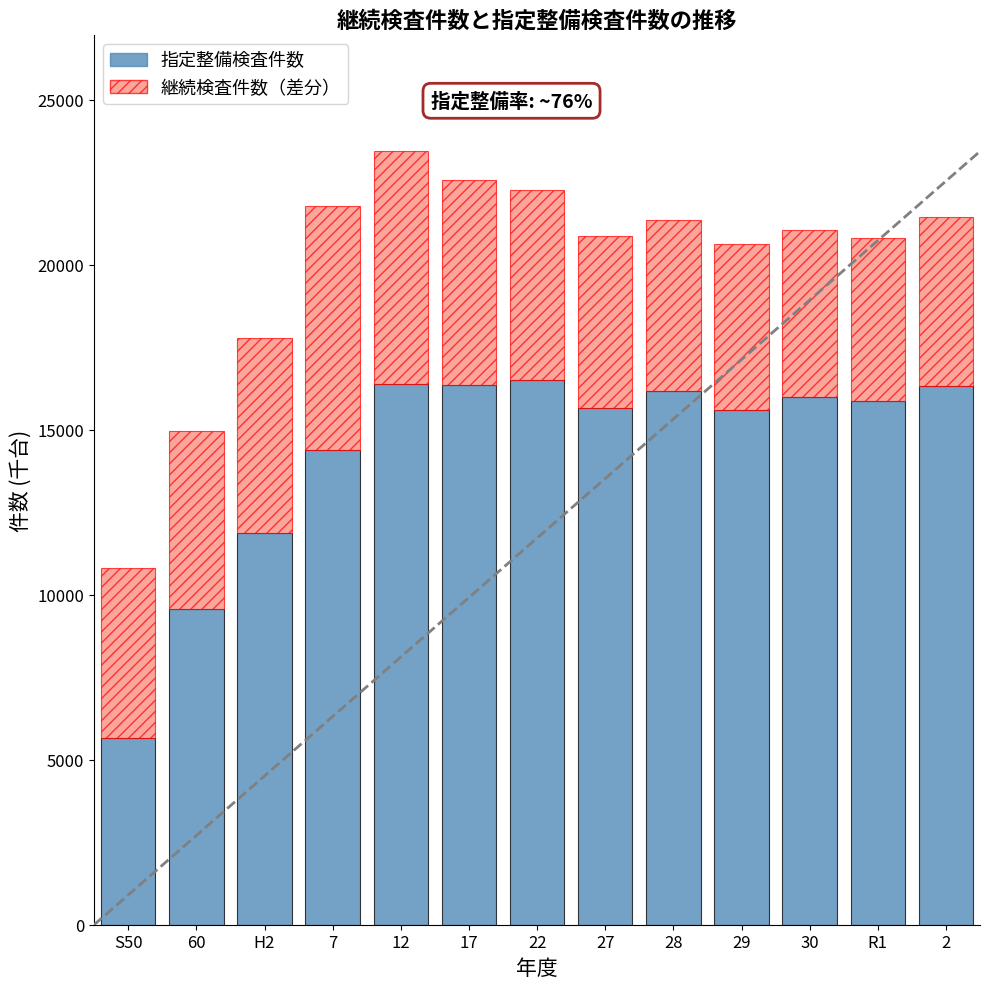

How many series are shown in this chart?

2